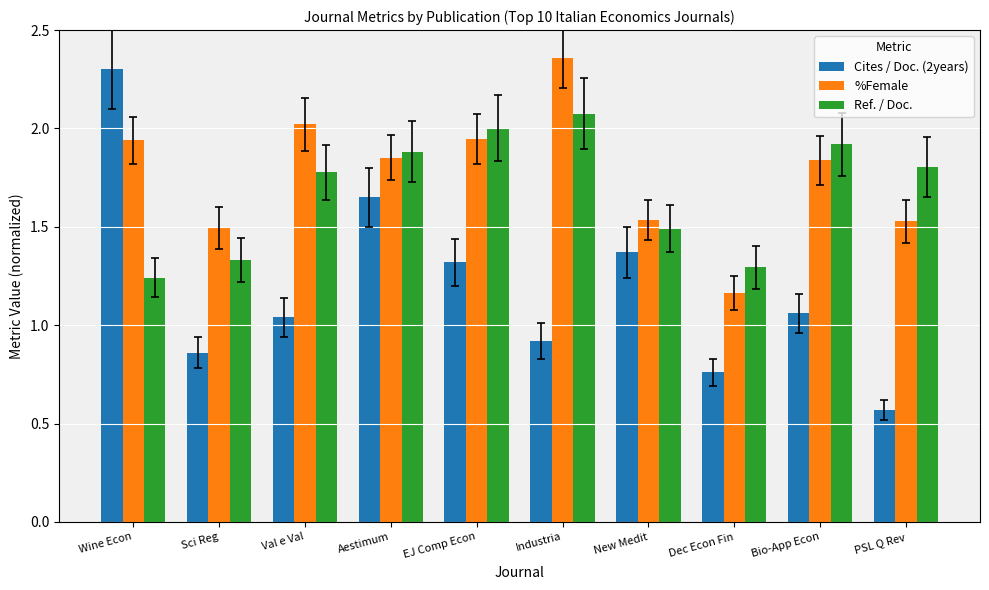

Is the value of Ref. / Doc. at Bio-App Econ greater than the value of %Female at Sci Reg?

Yes